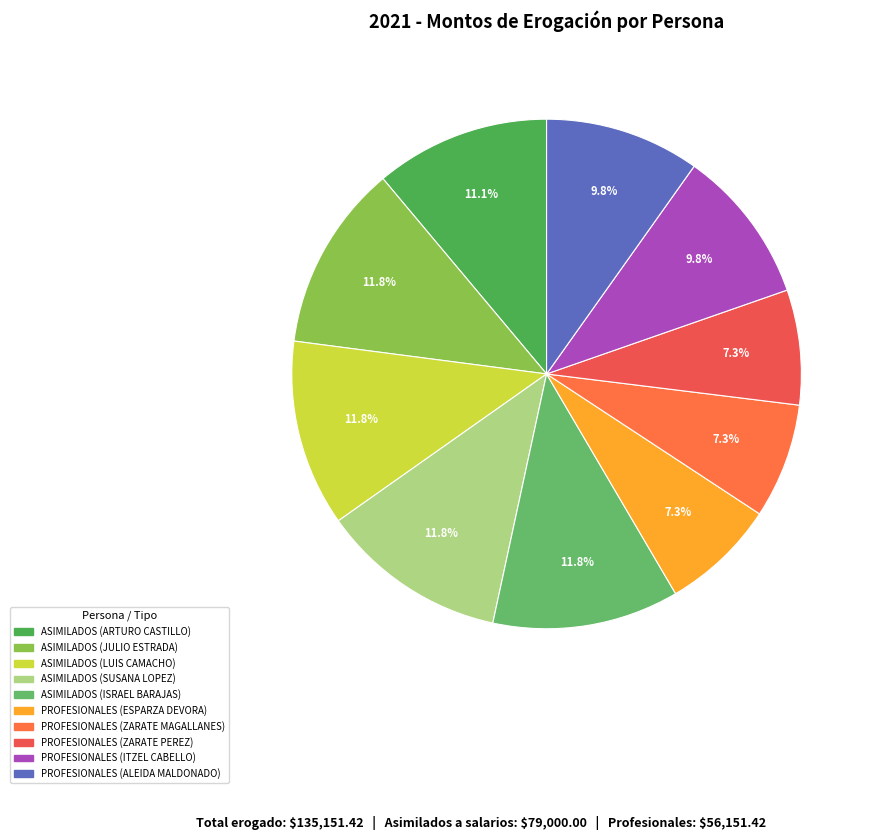

How many slices are in this pie chart?

10